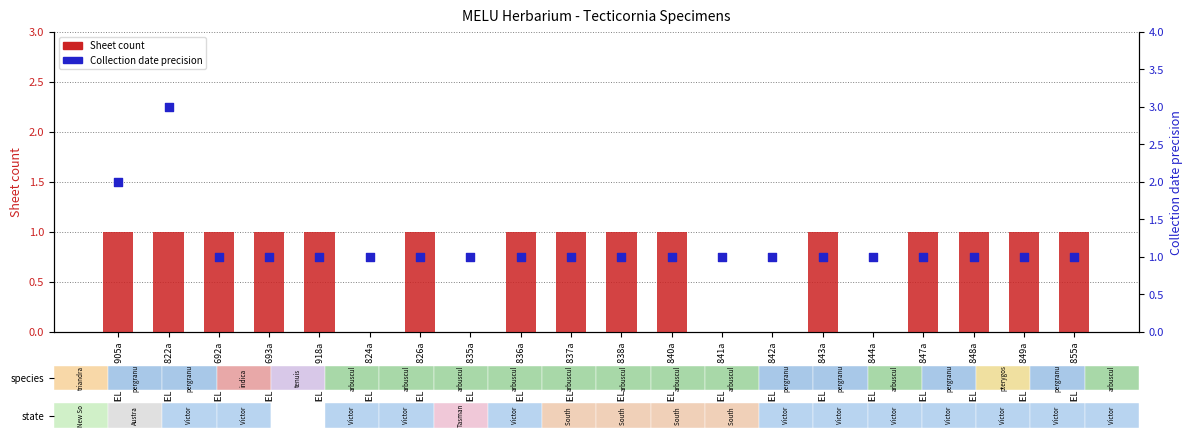

At which category is the sum across all series the highest?

MELUD104822a